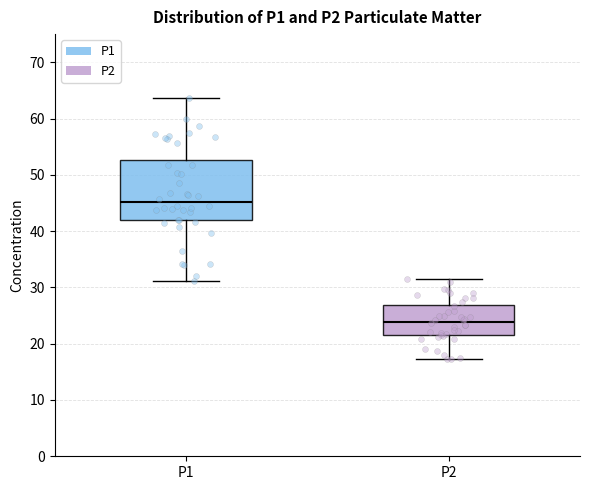

Which box is the tallest, from its lower edge to its upper edge?

P1